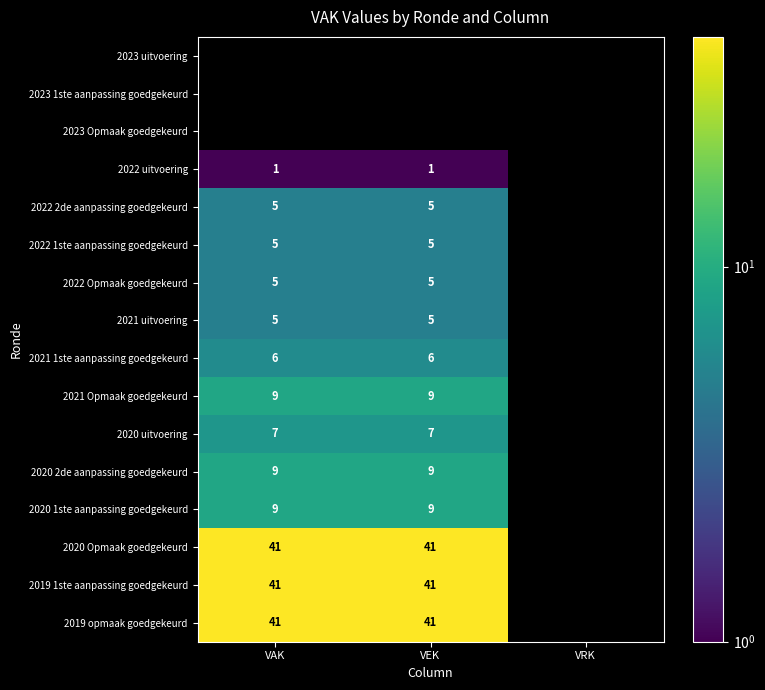

Is it true that 2019 1ste aanpassing goedgekeurd equals 41 at VAK?

True